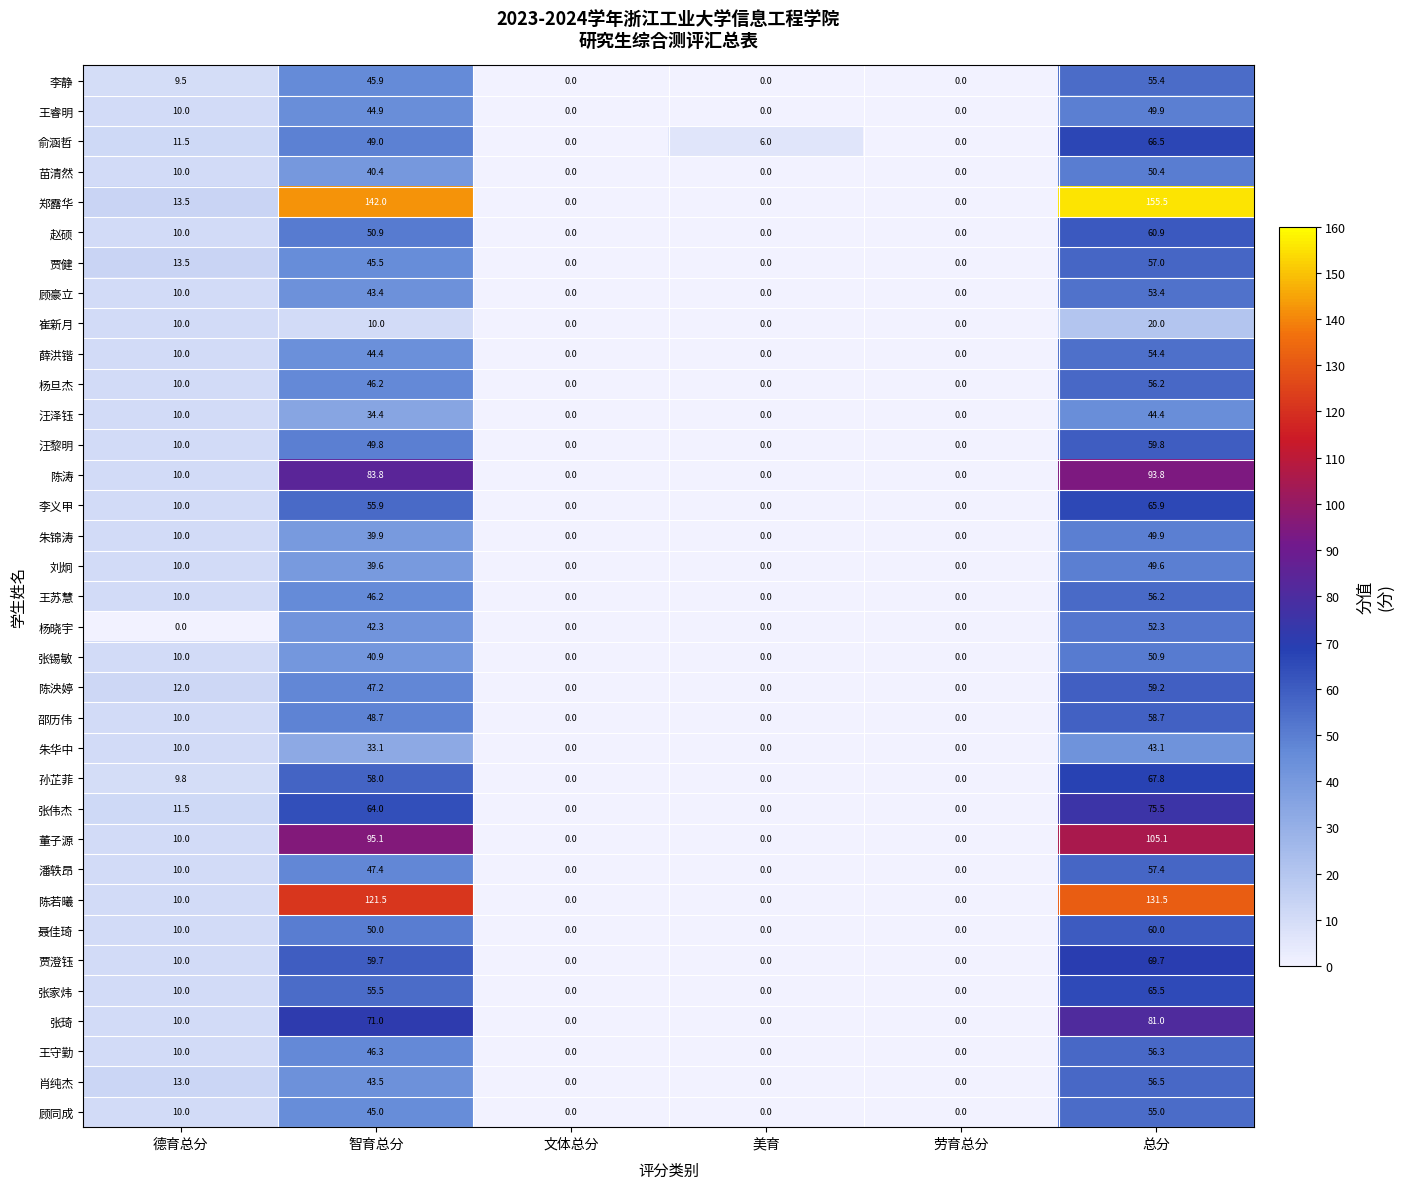

What is the maximum value shown in the chart?

155.5